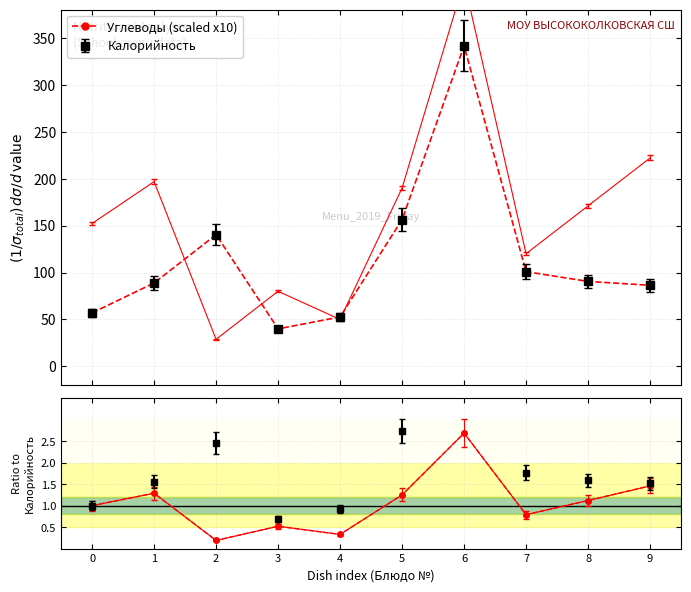

How many values in the Углеводы ratio series are below 1?

4